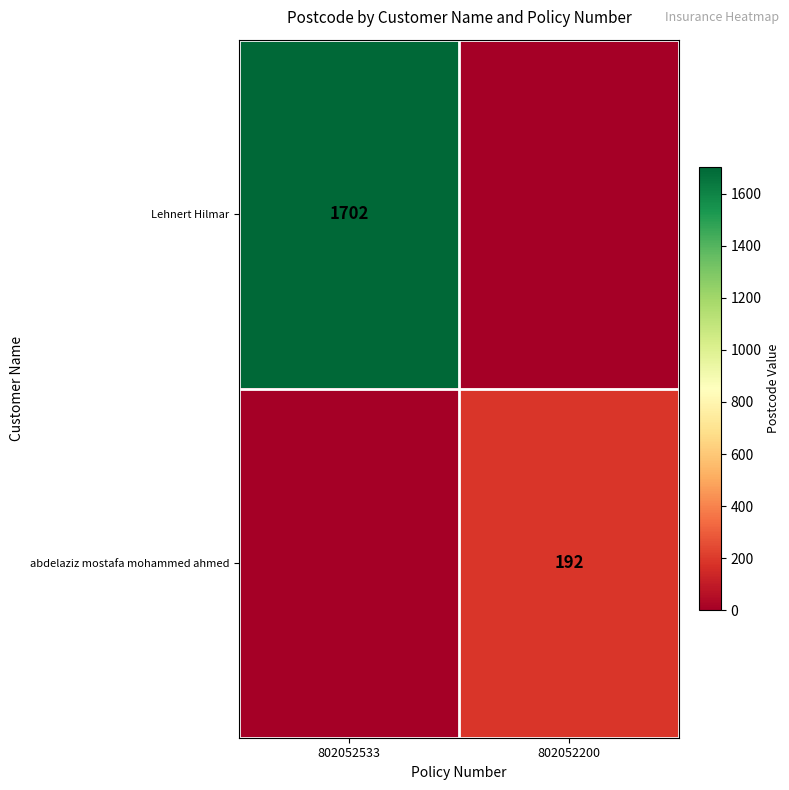

True or false: abdelaziz mostafa mohammed ahmed has a value of 192 at 802052200.

True